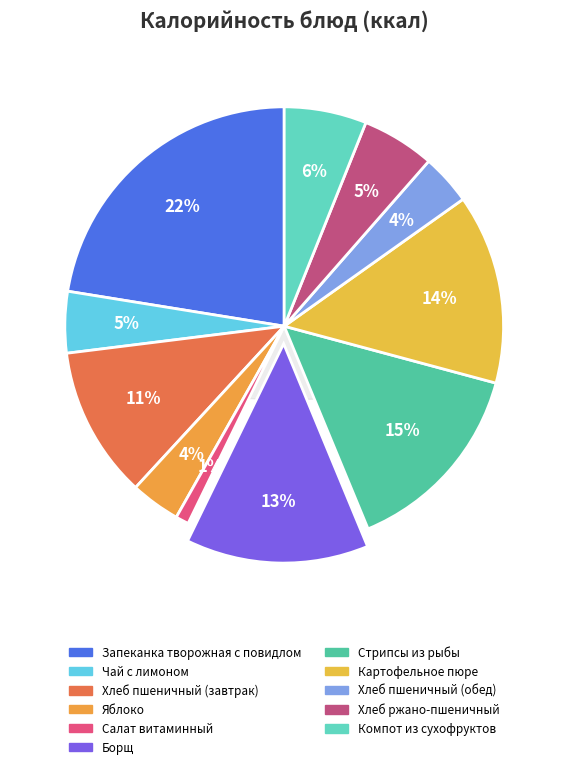

Count the number of slices in the pie.

11